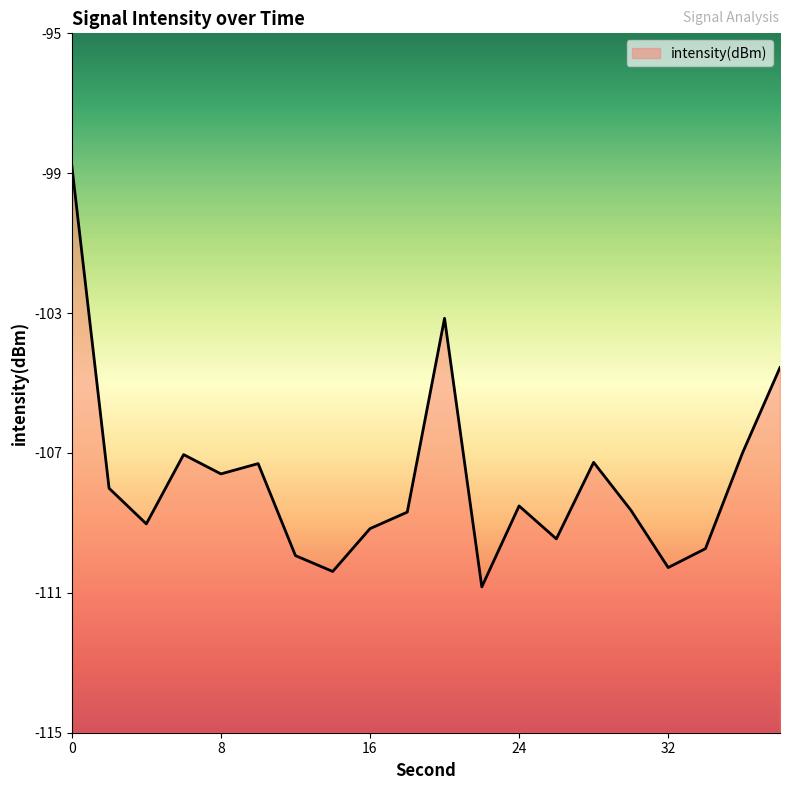

How many interior local valleys (lower than both neighbors) does the data have?

6